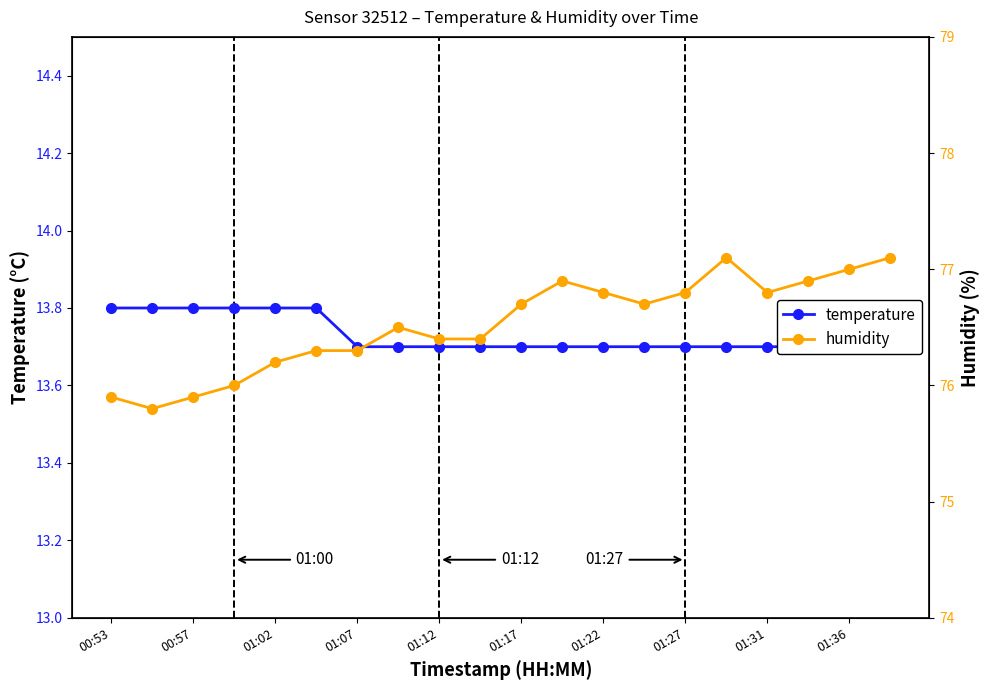

Rank the series at 17 from highest to lowest value.

humidity, temperature